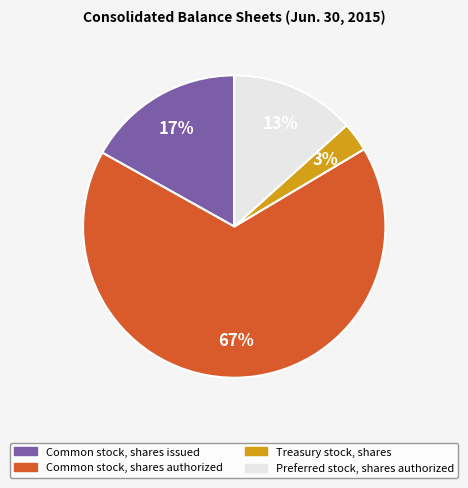

Is Preferred stock, shares authorized the majority of the pie?

No